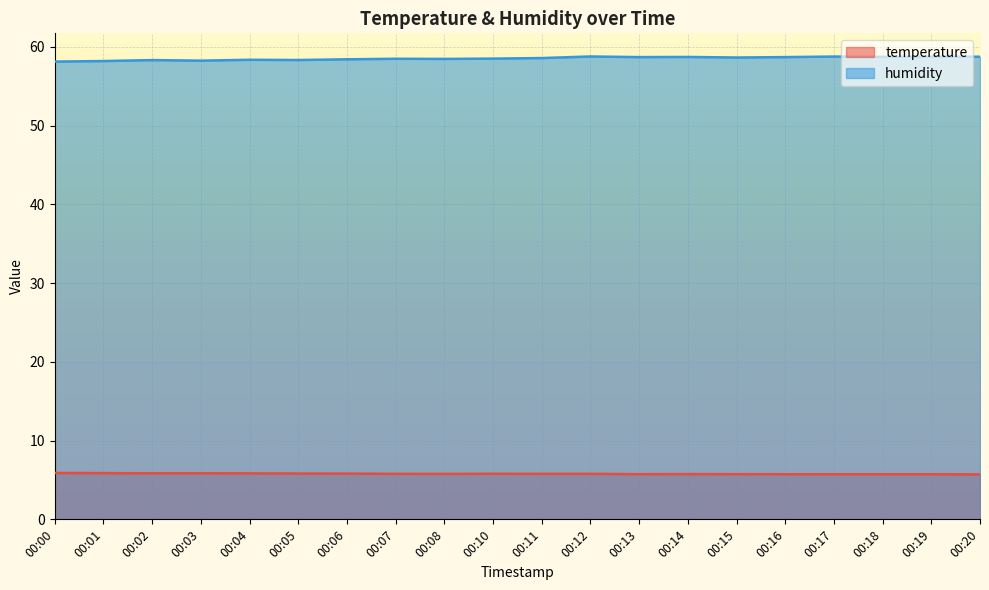

What is the greatest value displayed?

58.8